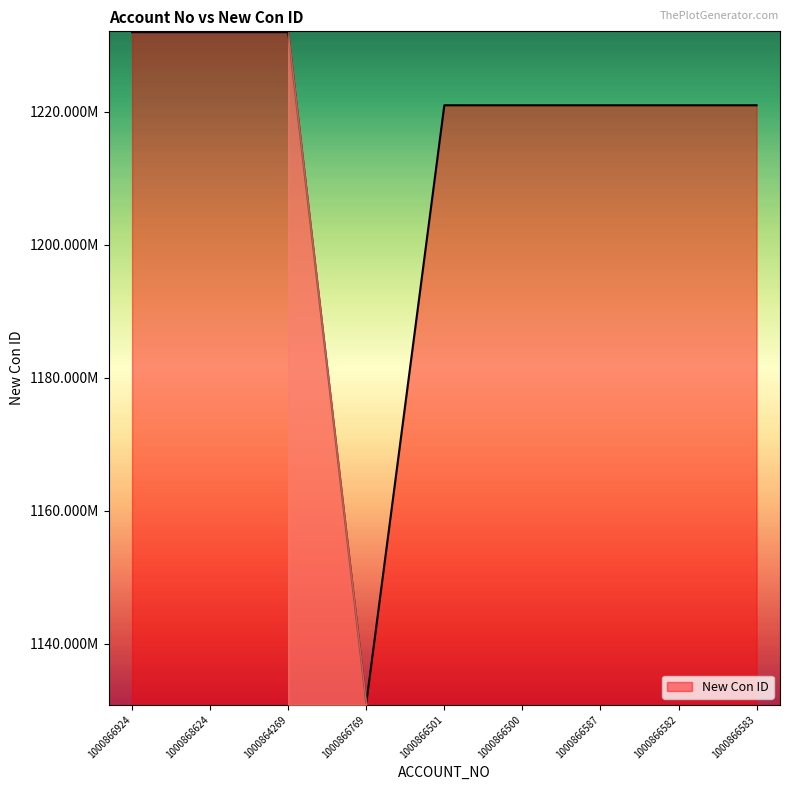

Is this an area chart (filled region under the line)?

Yes